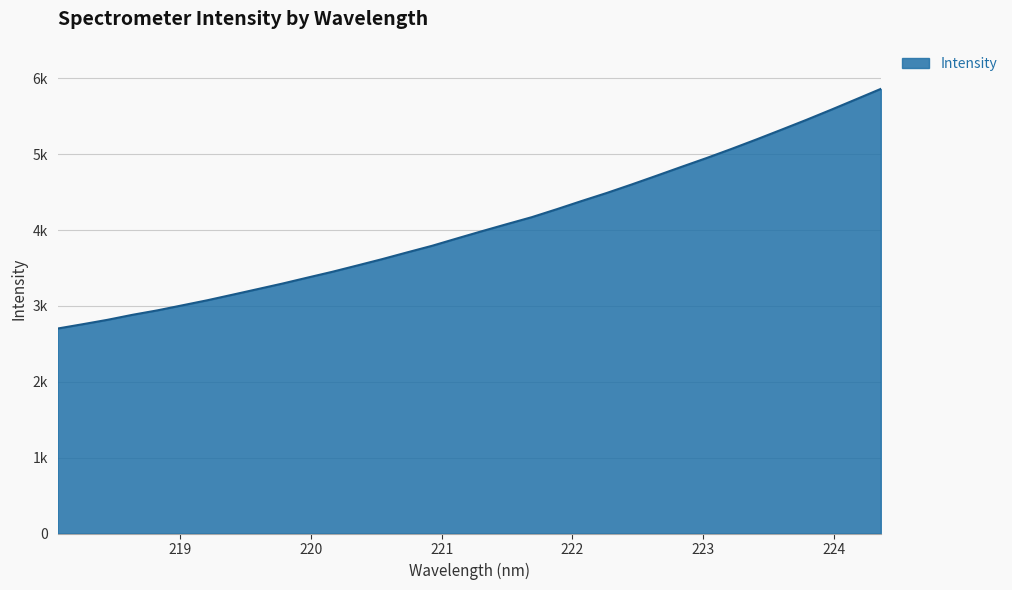

Does the chart have visible grid lines?

Yes